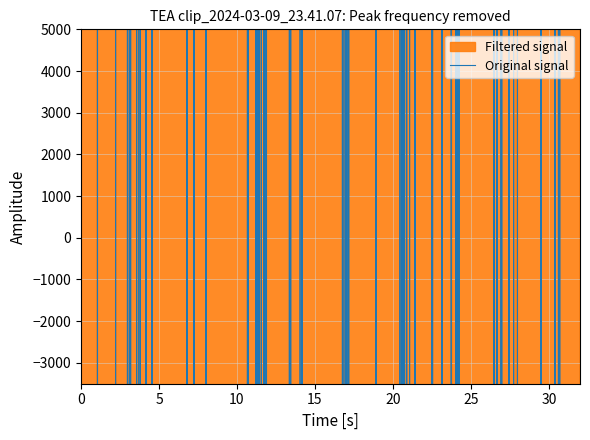

True or false: Filtered signal and Original signal intersect in this chart.

False